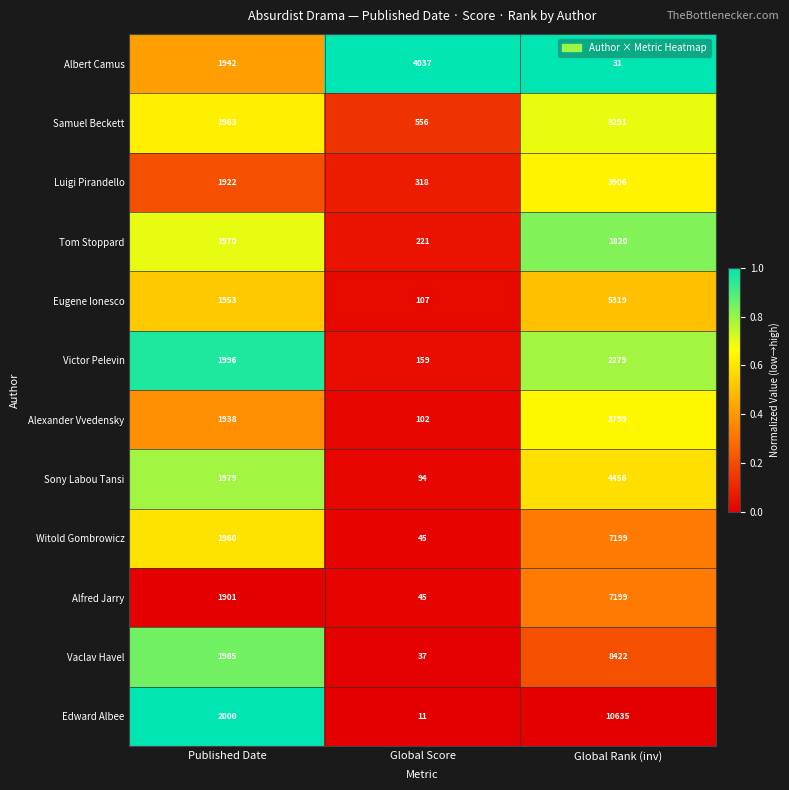

List the labels in order of Luigi Pirandello value, largest first.

Global Rank (inv), Published Date, Global Score